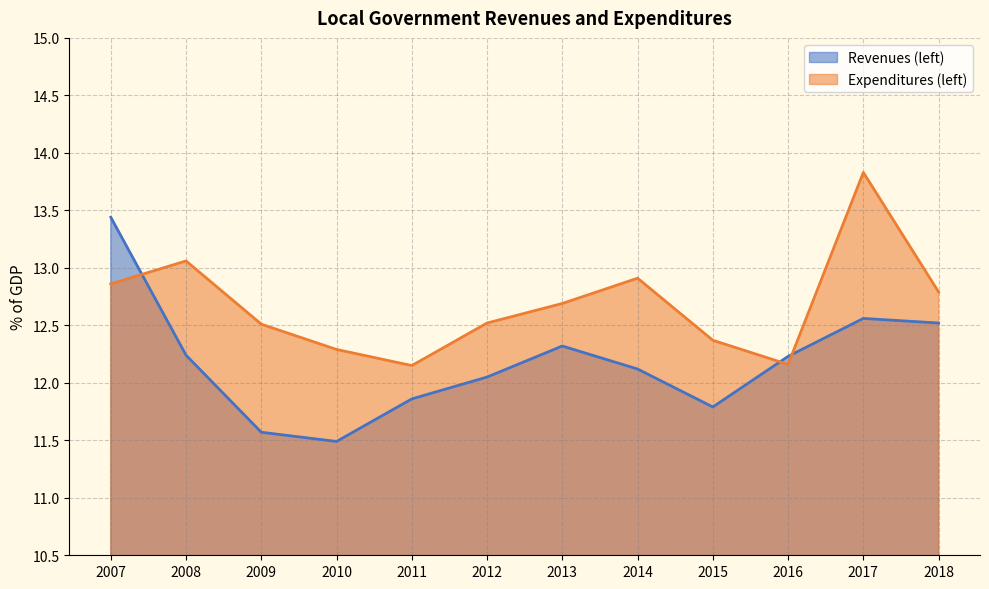

True or false: Revenues (left) has a value of 12.6 at 2017.

True